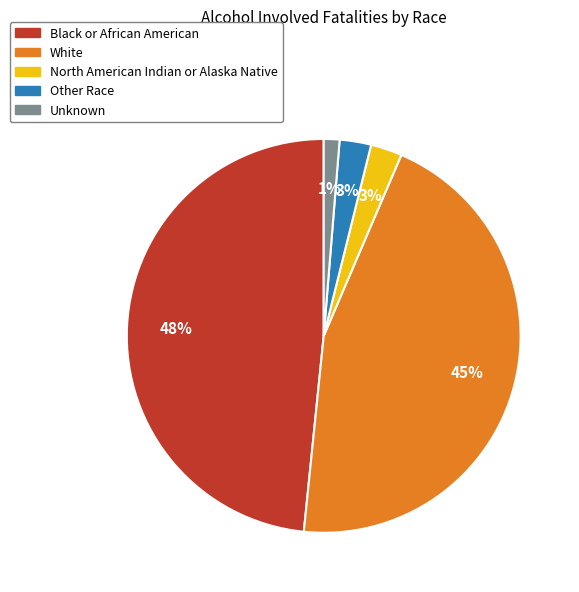

Between White and Unknown, which is larger?

White